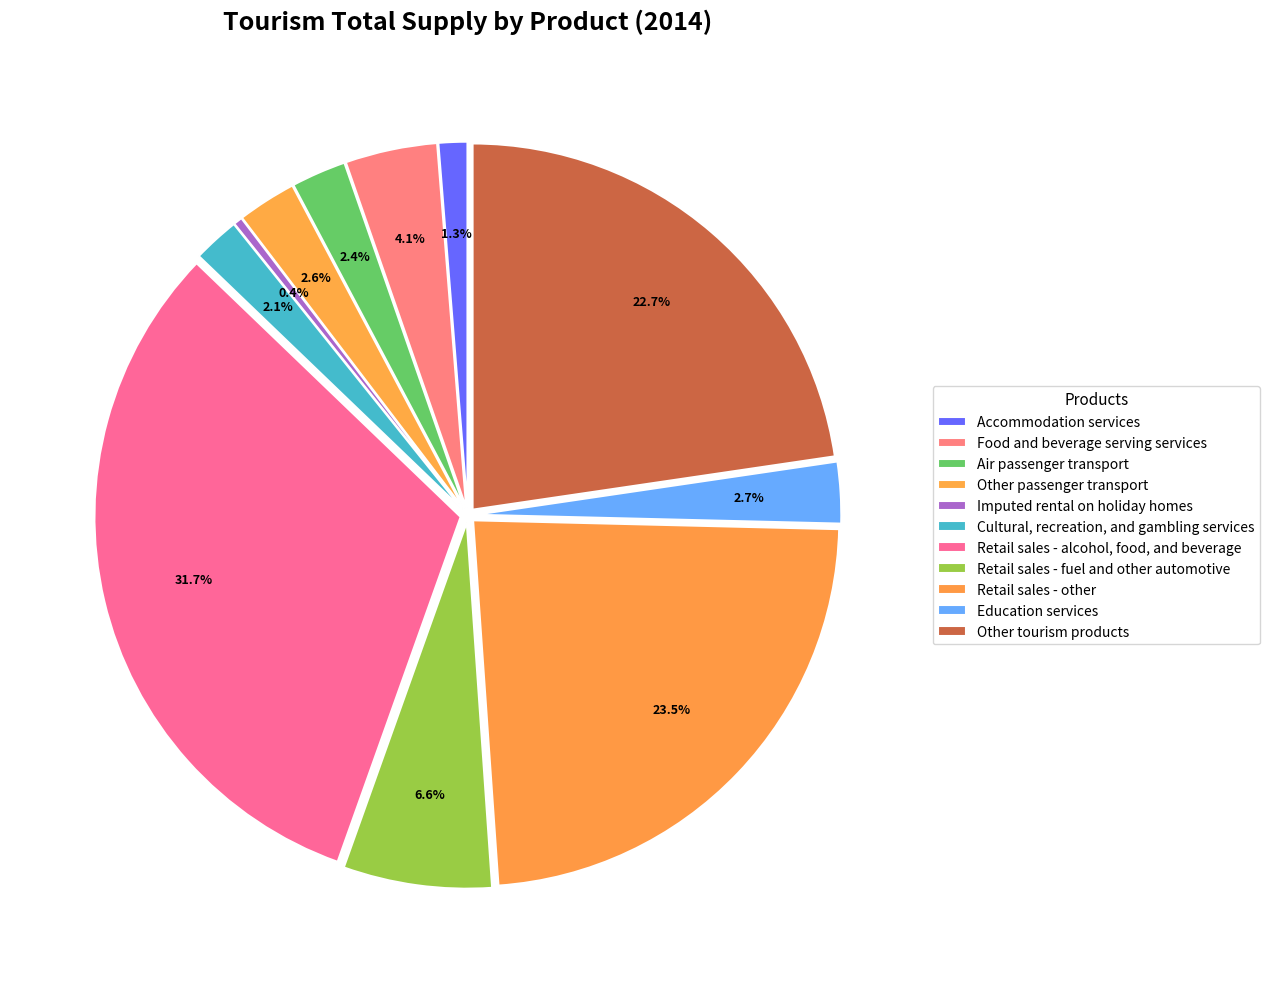

Is it true that Food and beverage serving services is 11% of the pie?

False